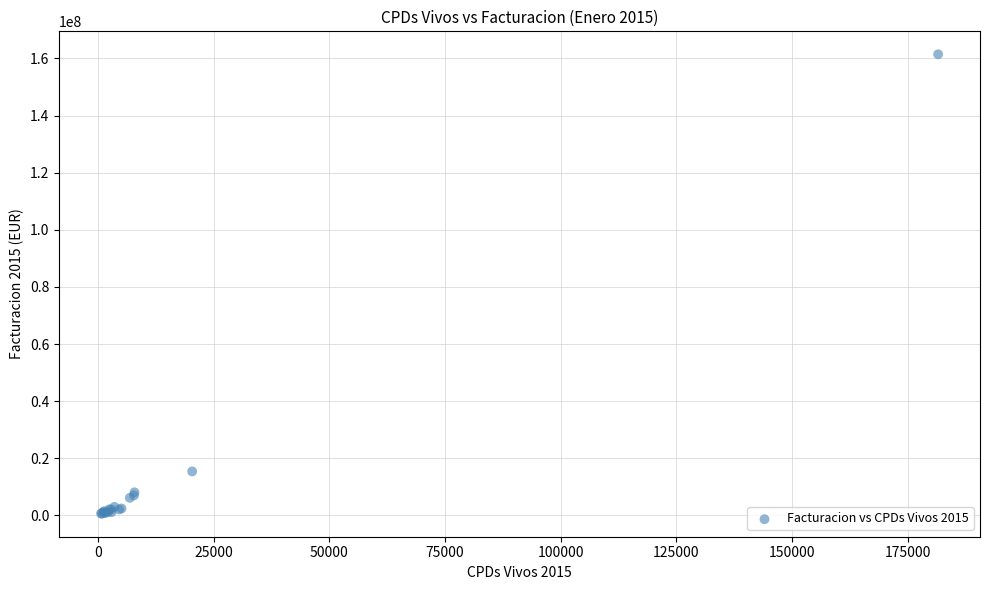

What Y value in the scatter plot is closest to 81003658?

15386290.6